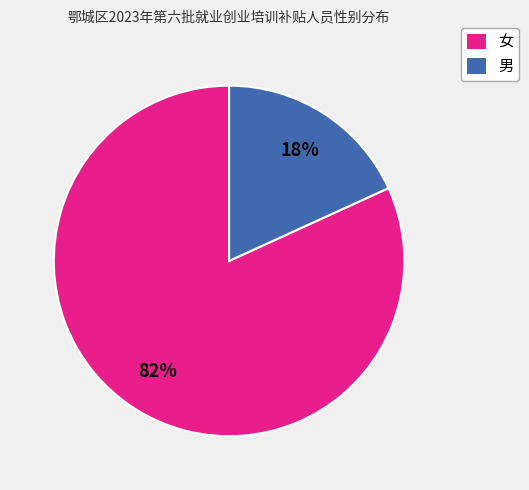

Do 女 and 男 together represent more than half of the pie?

Yes